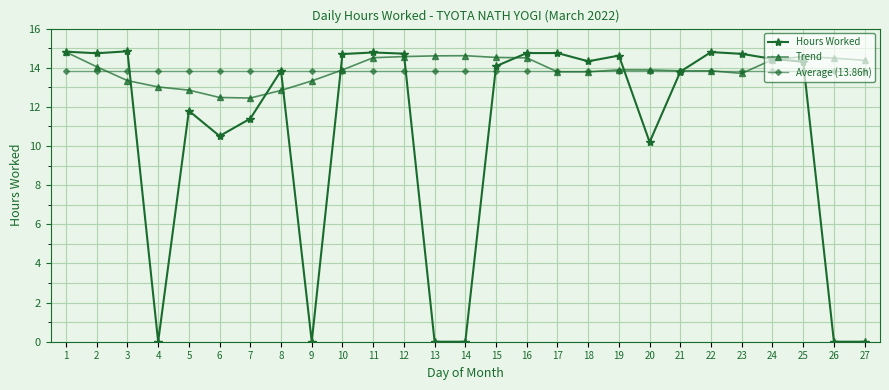

How many data points does each series have?

27